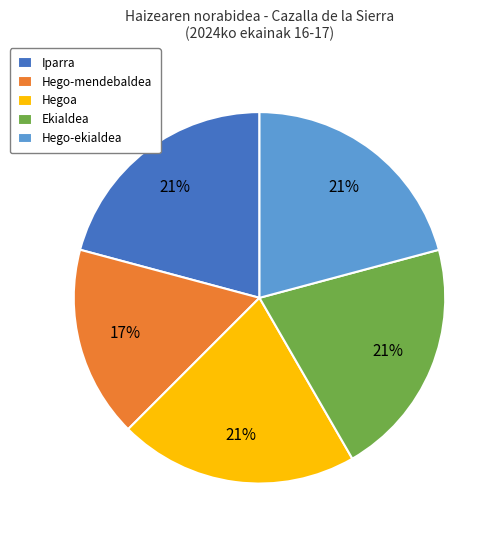

To the nearest percent, what is the average slice percentage?

20%